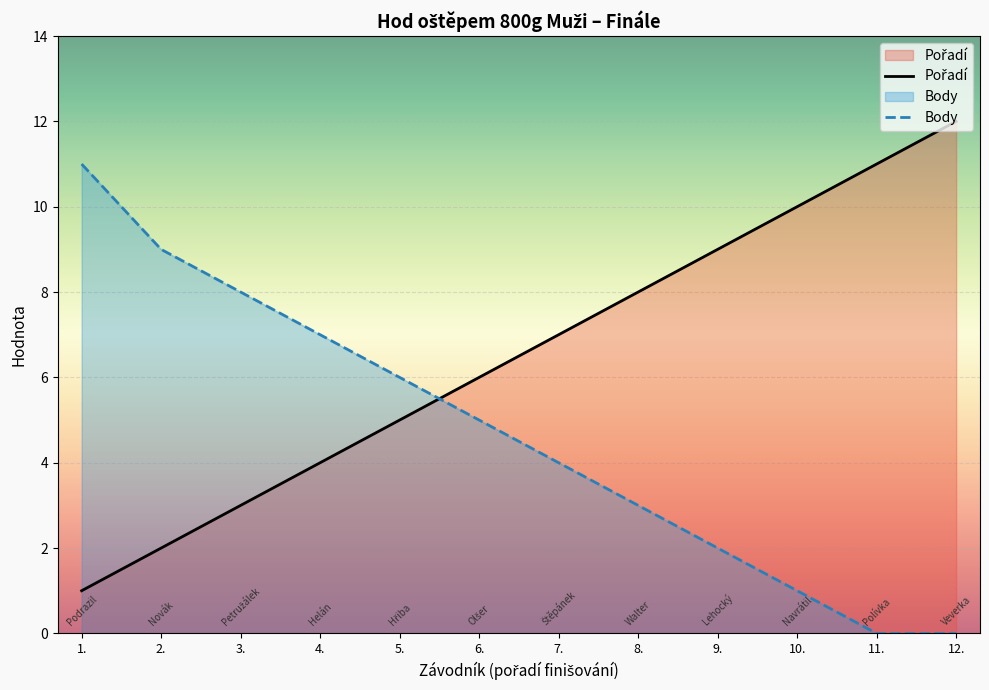

What is the difference between the maximum and minimum values in the Body series?

11